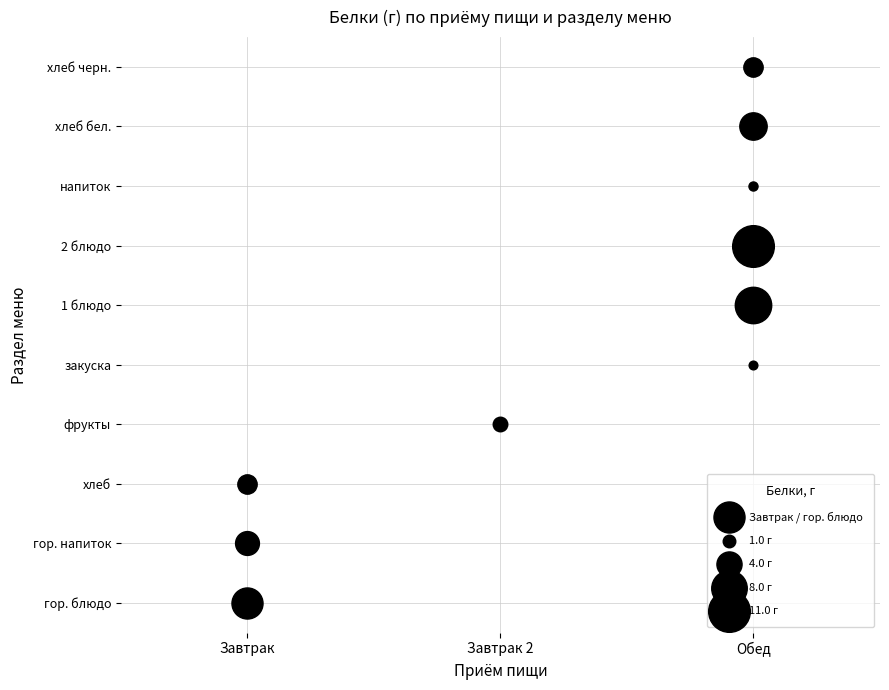

Reading left to right, transcribe all the data shown in this chart.

Завтрак: гор. блюдо=6.1	гор. напиток=3.6	хлеб=2.4	фрукты=0.0	закуска=0.0	1 блюдо=0.0	2 блюдо=0.0	напиток=0.0	хлеб бел.=0.0	хлеб черн.=0.0
Завтрак 2: гор. блюдо=0.0	гор. напиток=0.0	хлеб=0.0	фрукты=1.3	закуска=0.0	1 блюдо=0.0	2 блюдо=0.0	напиток=0.0	хлеб бел.=0.0	хлеб черн.=0.0
Обед: гор. блюдо=0.0	гор. напиток=0.0	хлеб=0.0	фрукты=0.0	закуска=0.5	1 блюдо=8.4	2 блюдо=11.0	напиток=0.5	хлеб бел.=4.7	хлеб черн.=2.4